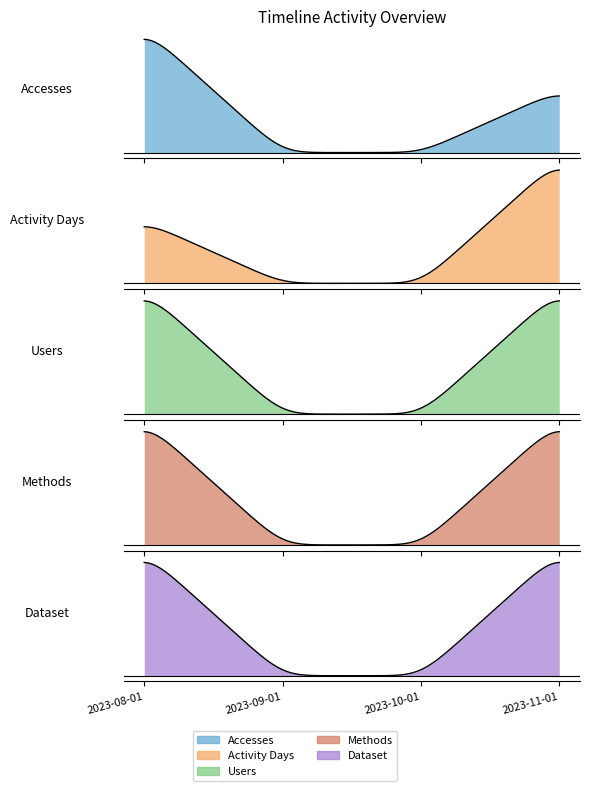

True or false: Activity Days has more than 2 interior local peaks.

False